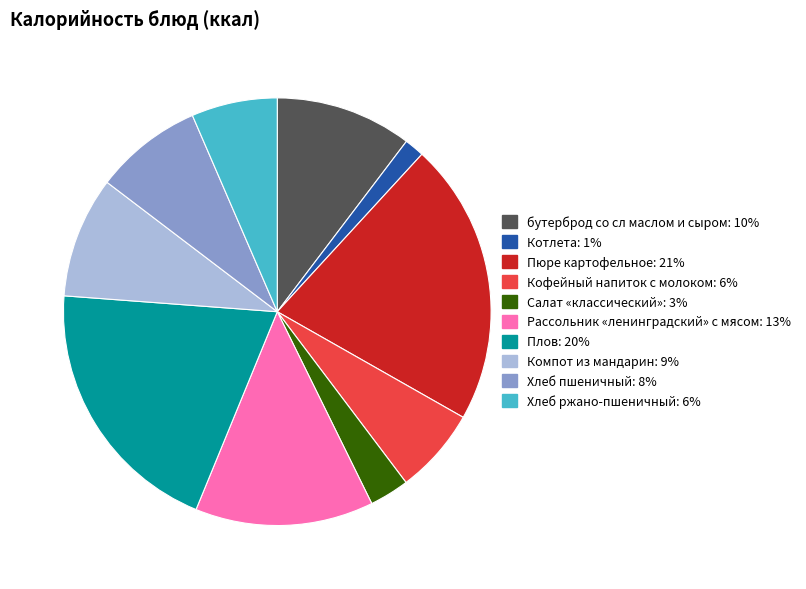

Does any single category account for the majority?

No